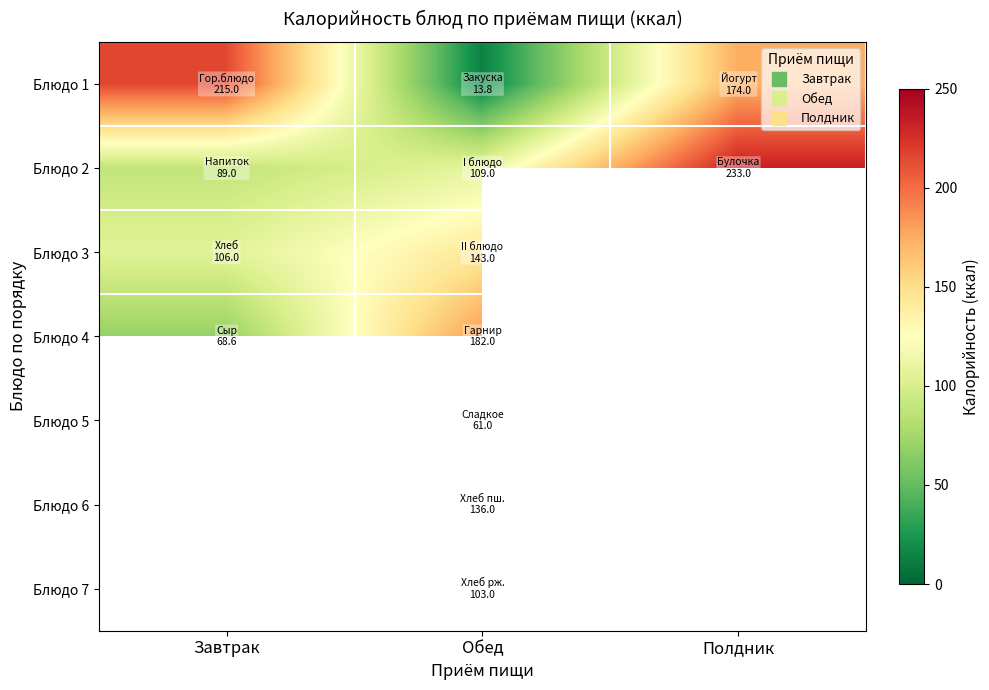

How many distinct data groups are displayed?

7